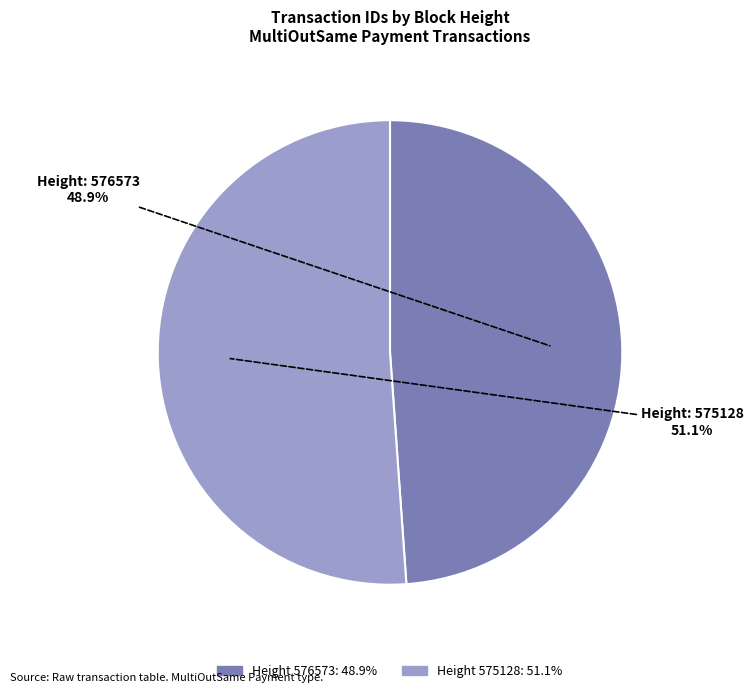

Is there a majority slice in this chart?

Yes